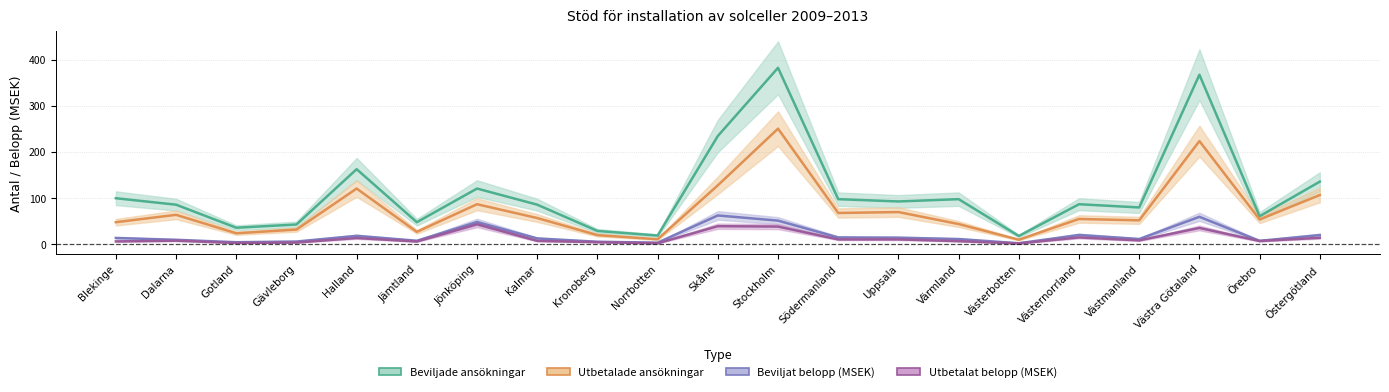

How many data points in Beviljade ansökningar are above 86?

10